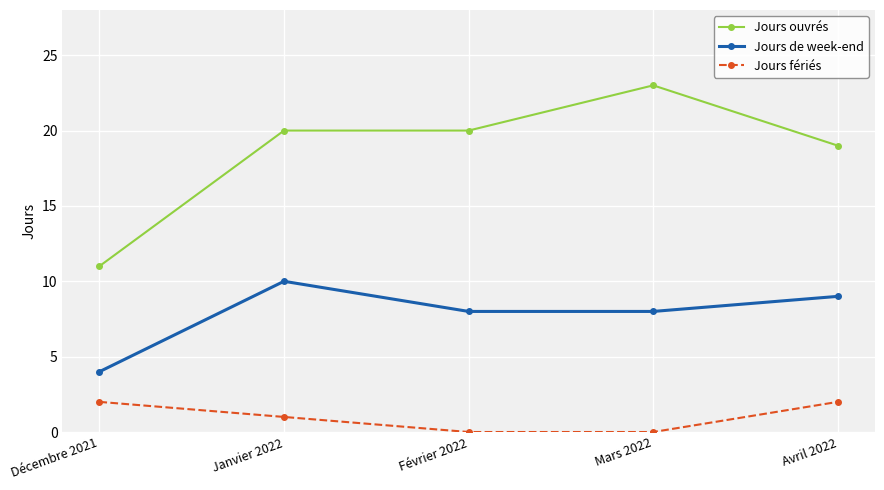

List the series in order of their overall mean, lowest first.

Jours fériés, Jours de week-end, Jours ouvrés